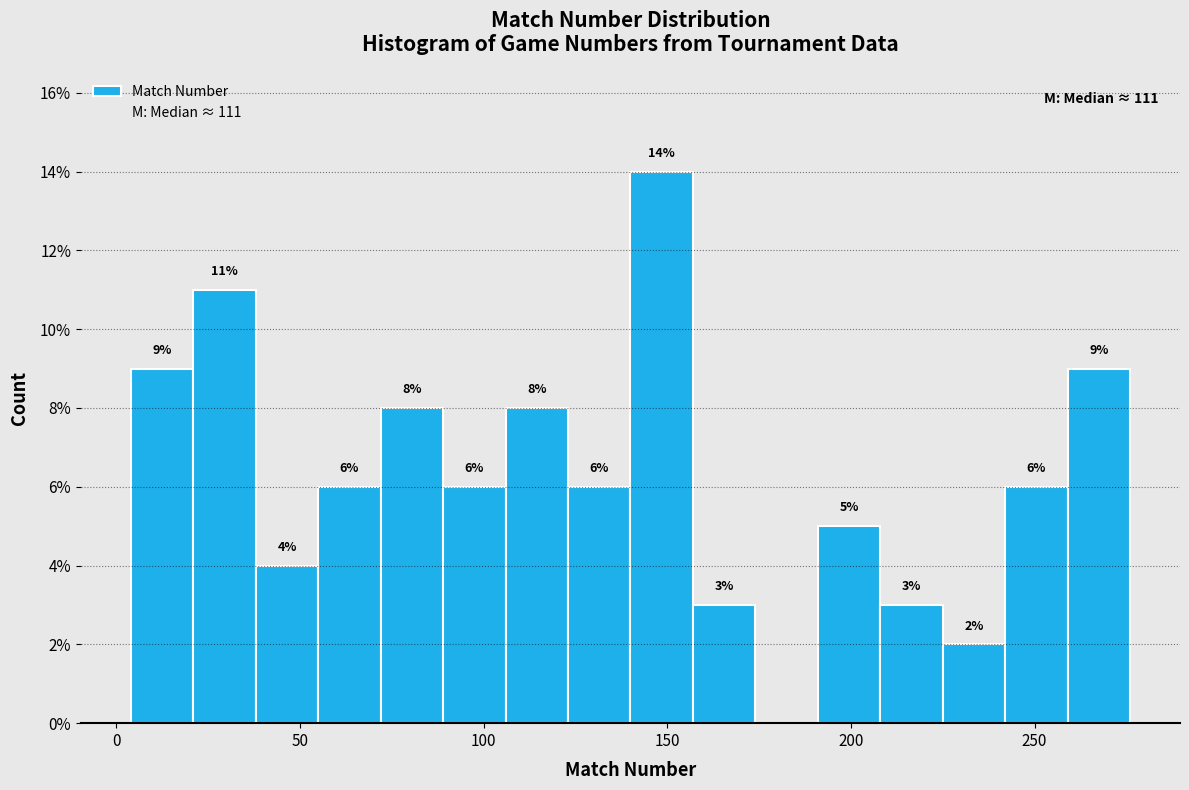

Read against the x-axis, roughly where is the centre of the tallest bar?

150